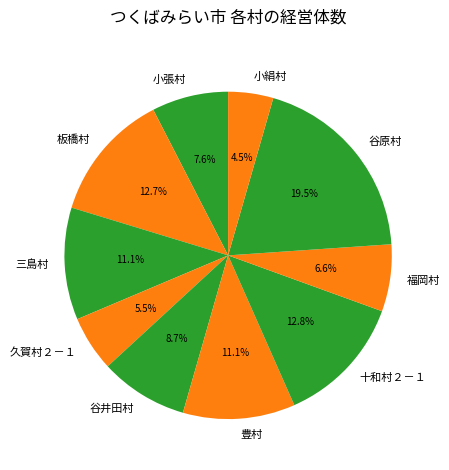

To the nearest percent, what is the average slice percentage?

10%